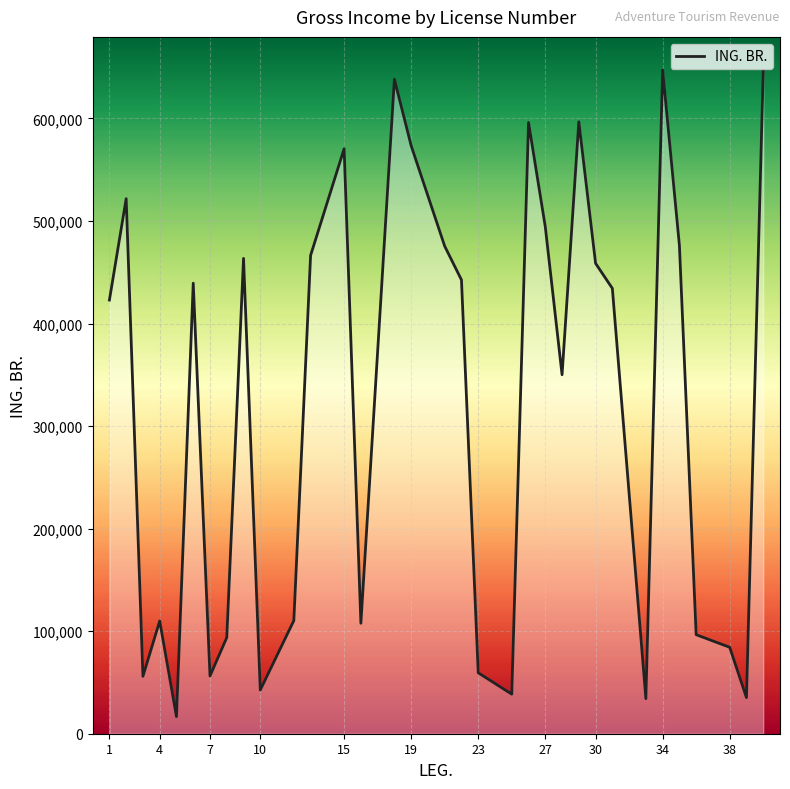

What is the smallest value displayed?

16657